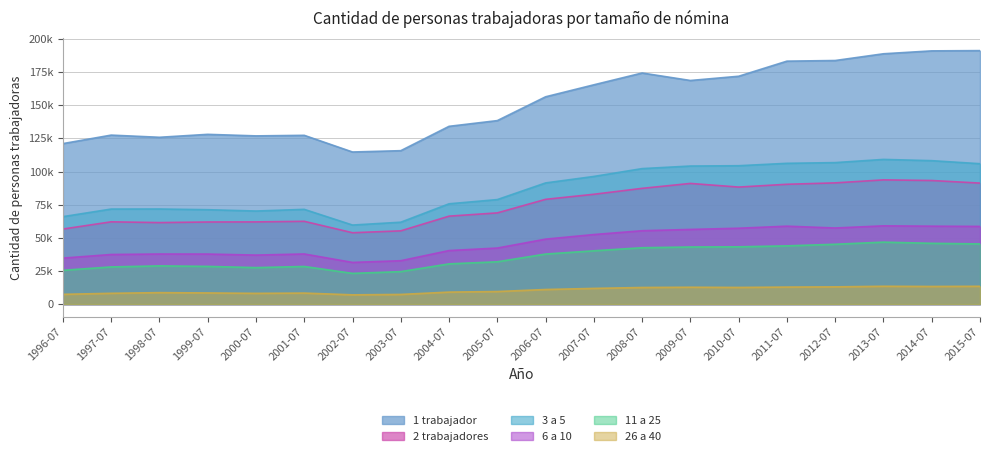

What is the maximum value shown in the chart?

191199